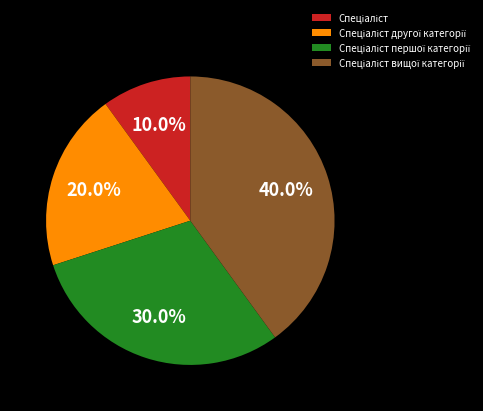

Is there a majority slice in this chart?

No